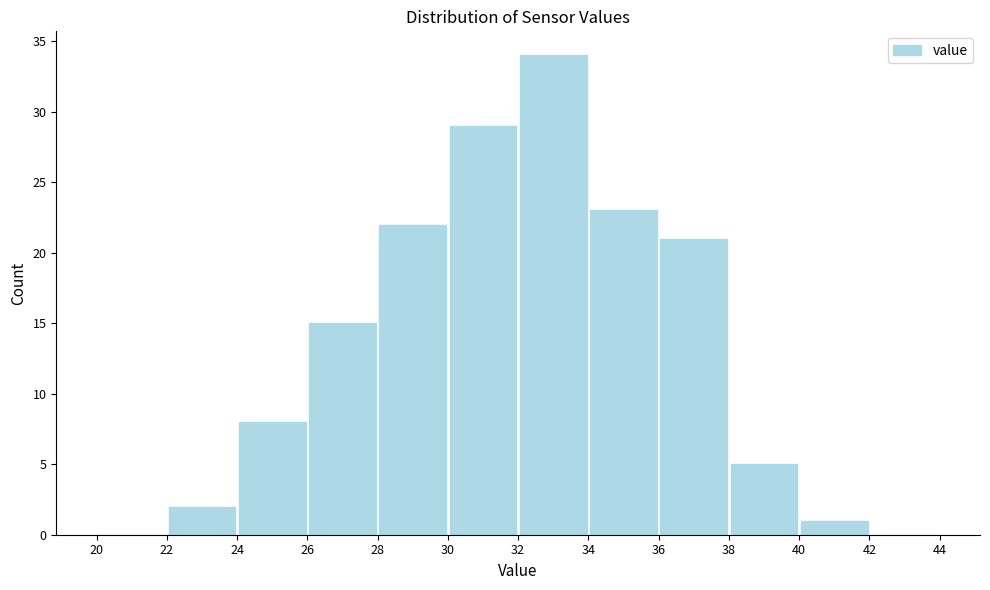

Reading left to right, list every bar in this chart as the range it spans on the x-axis followed by its height. The values are not printed on the chart, so give them approximately, as read against the axis.

20 to 22: 0
22 to 24: 2
24 to 26: 8
26 to 28: 15
28 to 30: 22
30 to 32: 29
32 to 34: 34
34 to 36: 23
36 to 38: 21
38 to 40: 5
40 to 42: 1
42 to 44: 0